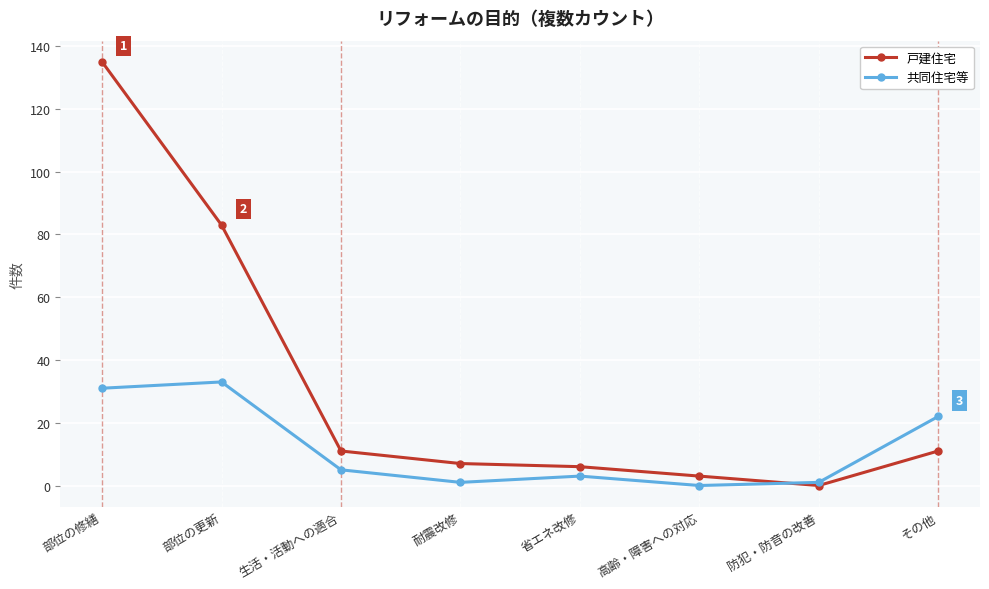

After their last crossing, which series has the higher values: 戸建住宅 or 共同住宅等?

共同住宅等